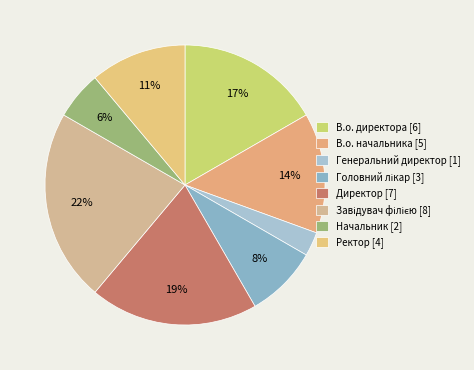

How many segments does this pie chart have?

8